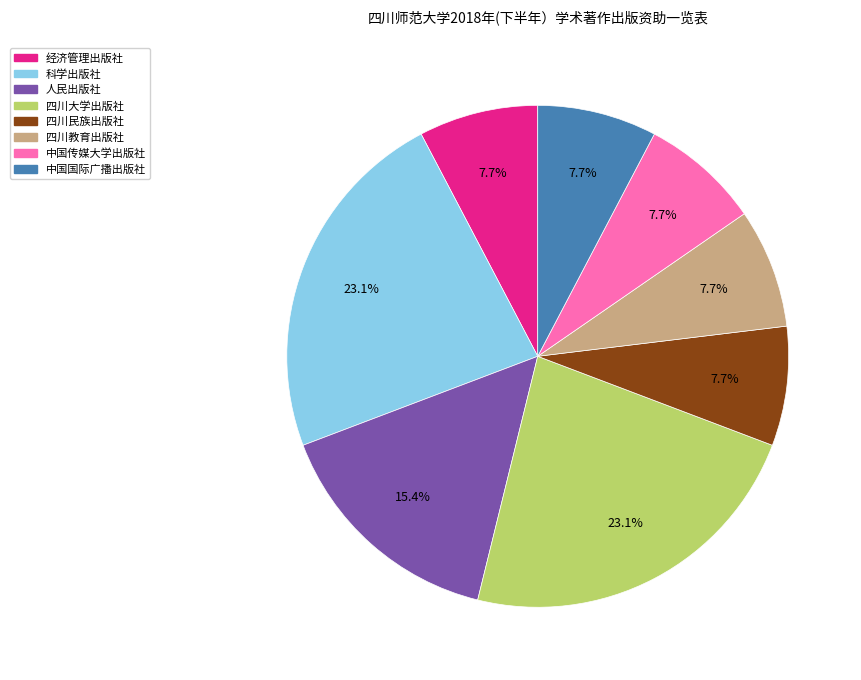

Approximately how many times larger is the value at 科学出版社 compared to 中国国际广播出版社?

3.0